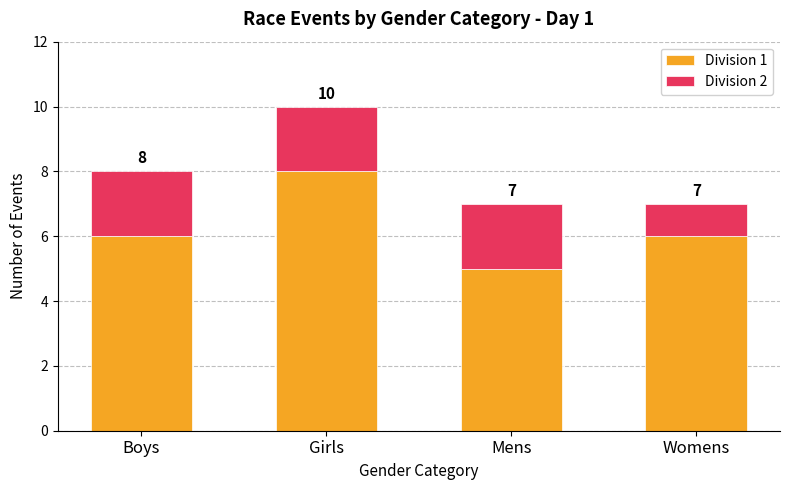

Are the bars grouped side by side (vs. stacked)?

No